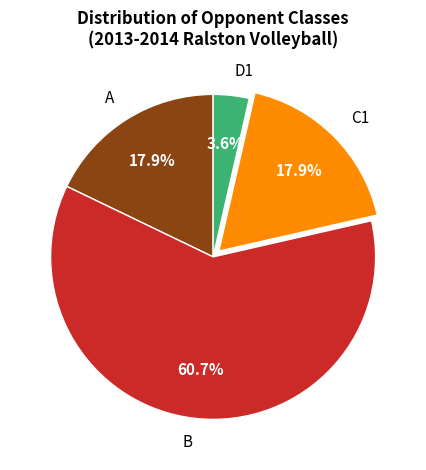

How many slices are in this pie chart?

4